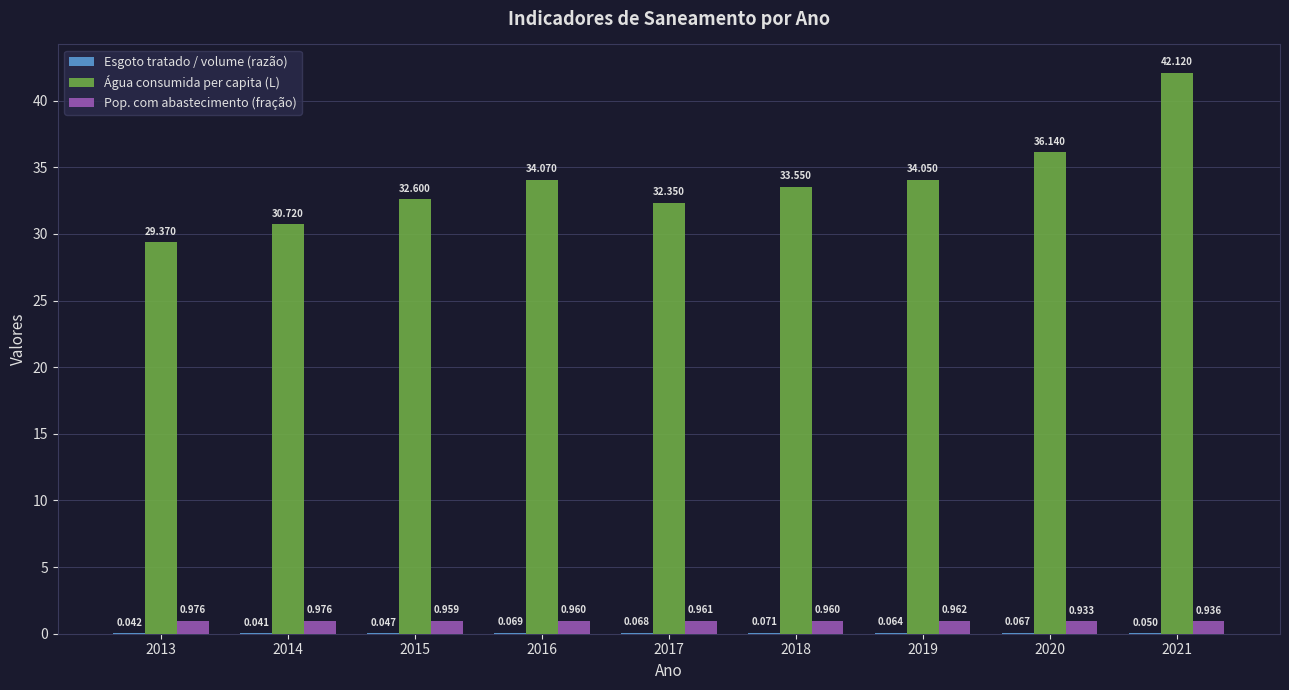

What is the spread (max minus min) of values at 2014?

30.7